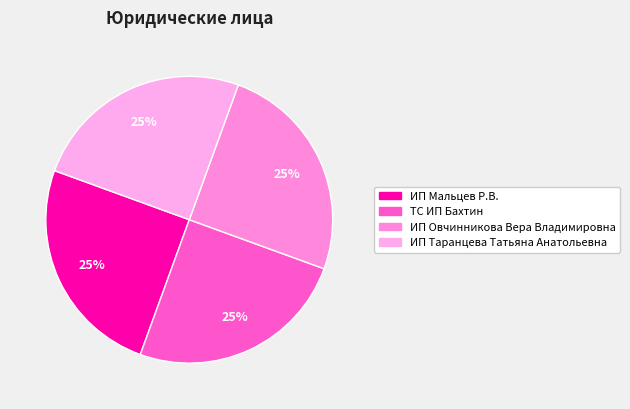

What is the largest slice in the pie chart?

ИП Мальцев Р.В.